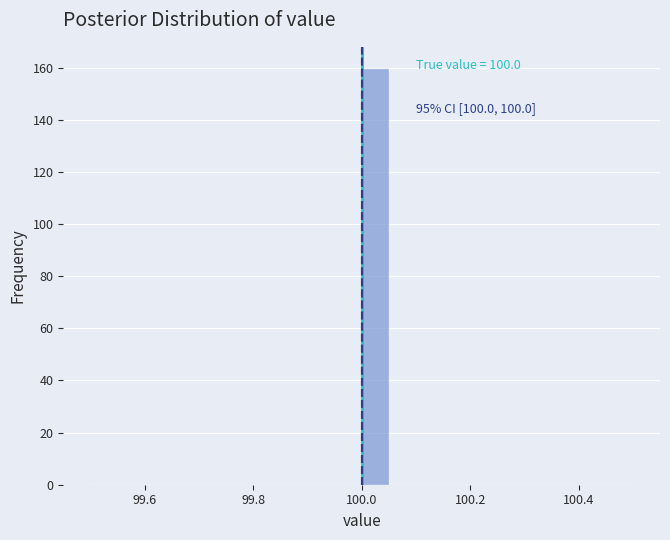

Around what value on the x-axis is the tallest bar? Give the approximate position of its centre, as read against the axis.

100.02